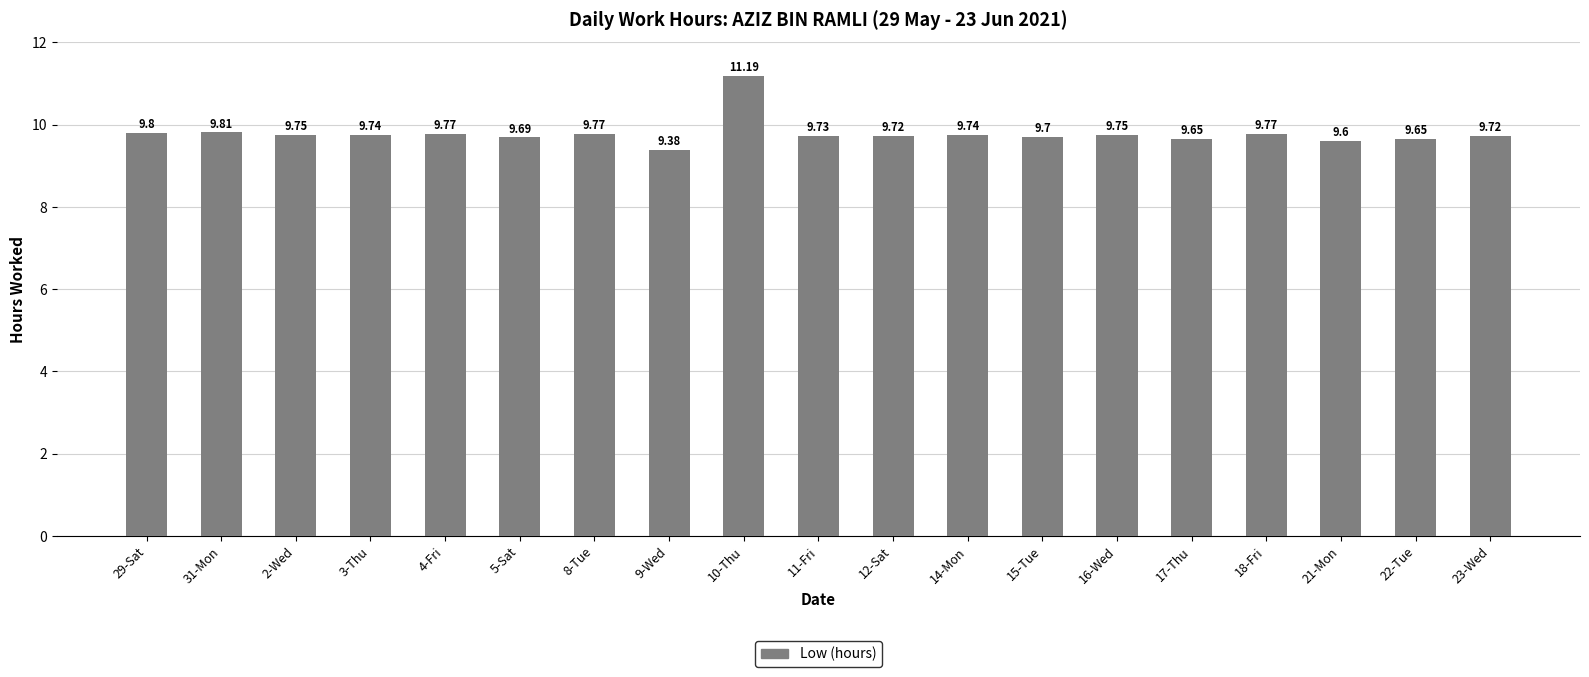

At which category does the chart reach its peak across all series?

10-Thu